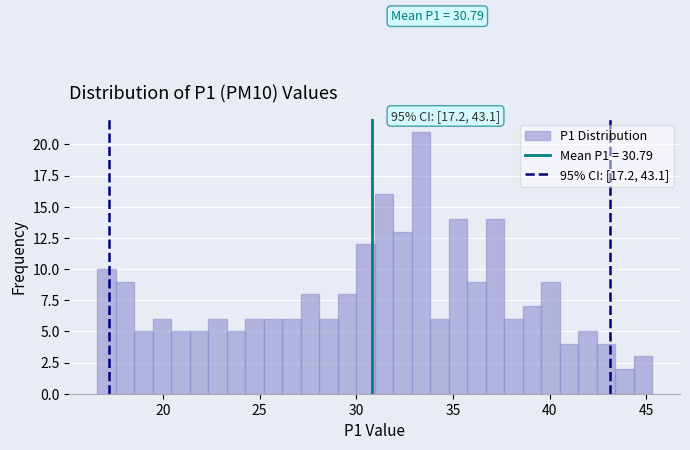

Read against the x-axis, roughly where is the centre of the tallest bar?

33.5